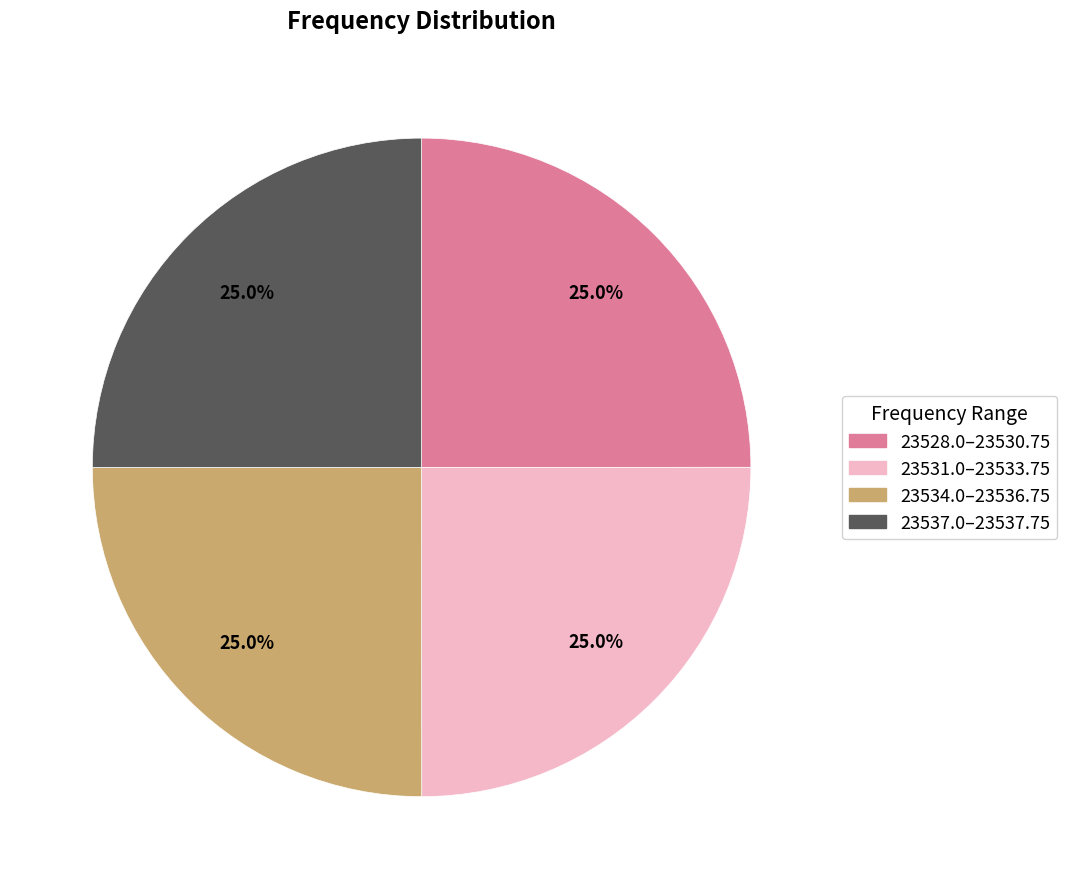

Is there any slice that represents more than half of the pie?

No